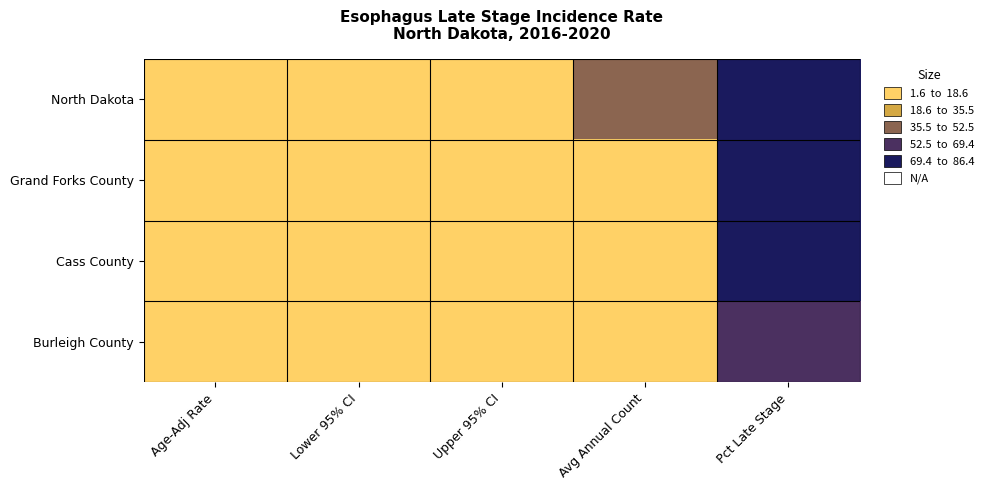

Reading left to right, list all the values displayed in this chart.

North Dakota: Age-Adj Rate=3.7	Lower 95% CI=3.1	Upper 95% CI=4.3	Avg Annual Count=36.0	Pct Late Stage=74.2
Grand Forks County: Age-Adj Rate=5.3	Lower 95% CI=3.1	Upper 95% CI=8.4	Avg Annual Count=4.0	Pct Late Stage=86.4
Cass County: Age-Adj Rate=4.5	Lower 95% CI=3.2	Upper 95% CI=6.2	Avg Annual Count=8.0	Pct Late Stage=83.3
Burleigh County: Age-Adj Rate=2.8	Lower 95% CI=1.6	Upper 95% CI=4.7	Avg Annual Count=3.0	Pct Late Stage=64.0